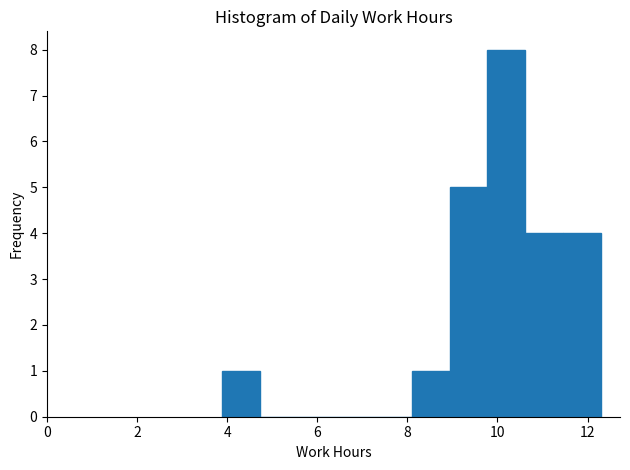

What is the height of the bar covering 11.4 to 12.4 on the x-axis? Neither the bar edges nor the heights are printed on the chart, so give them approximately, as read against the axes.

4